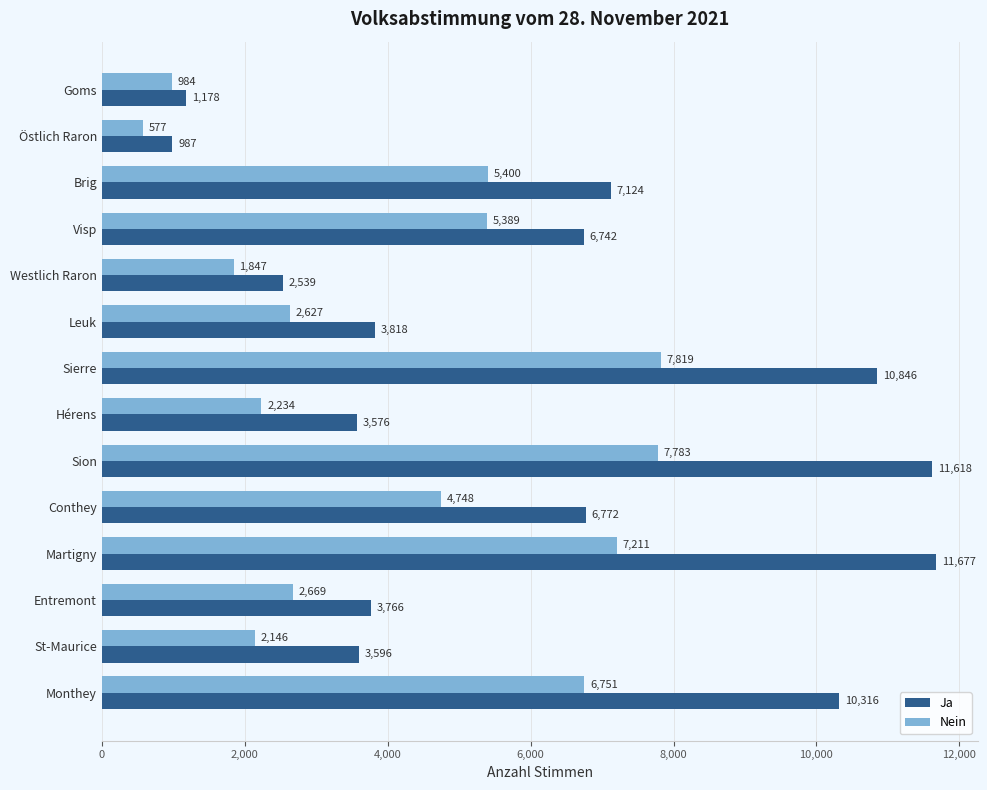

Between Entremont and St-Maurice, which series saw the biggest shift?

Nein